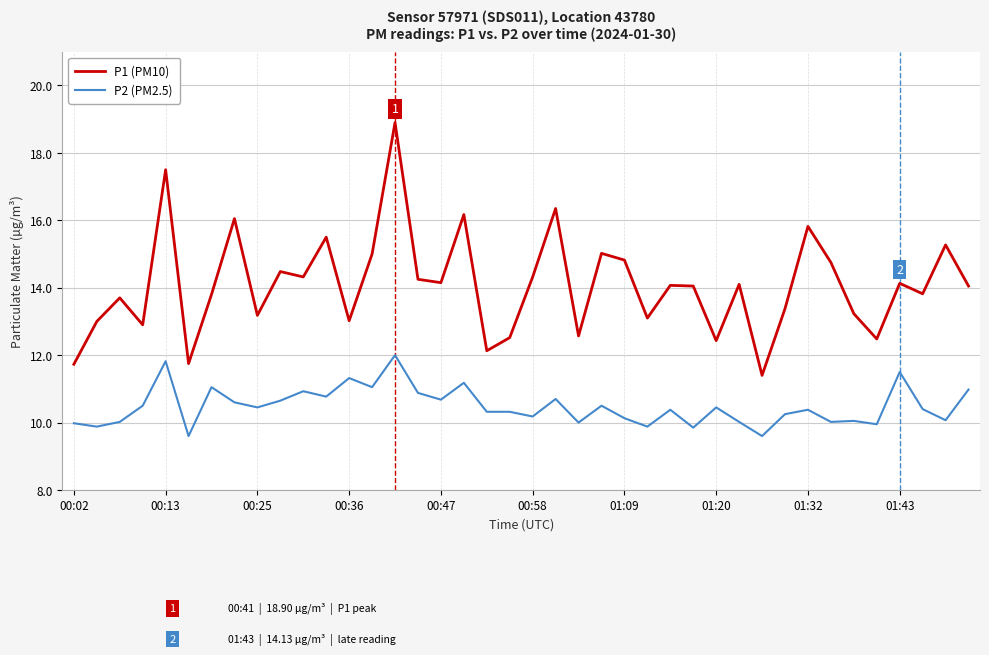

What is the difference between the maximum and minimum values in the P1 (PM10) series?

7.5